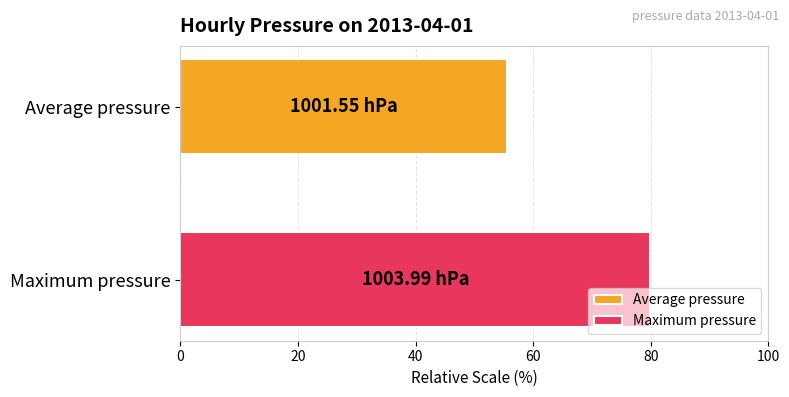

List the series in order of their peak value, highest first.

Maximum pressure, Average pressure